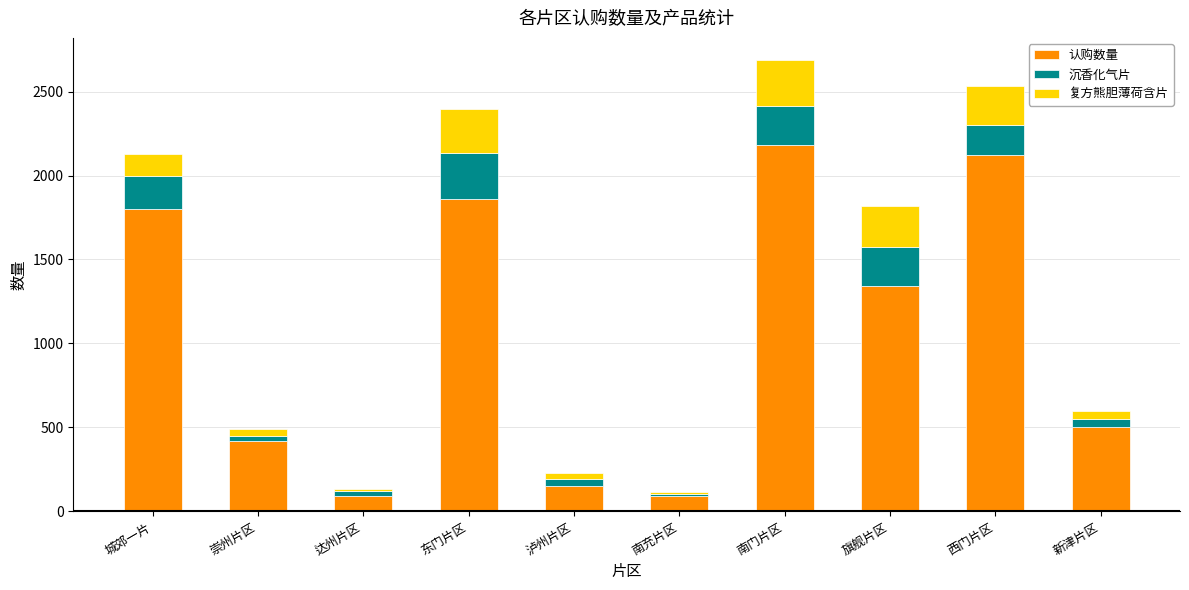

The 认购数量 series shows 2677 at 东门片区. True or false?

False